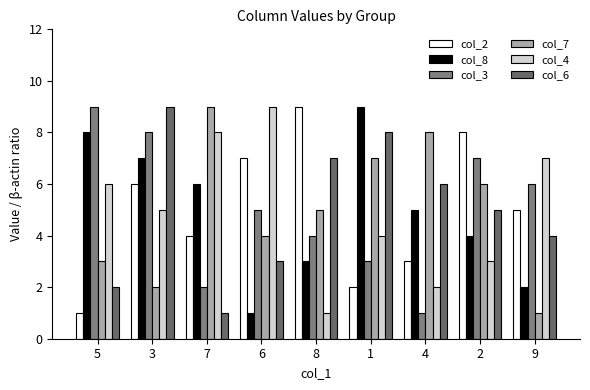

Read the col_2 value at 7.

4